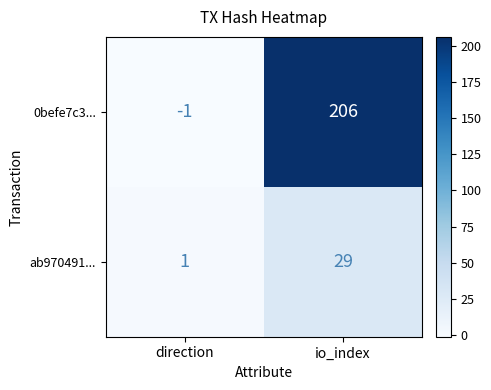

What is the sum of all ab970491... values?

30